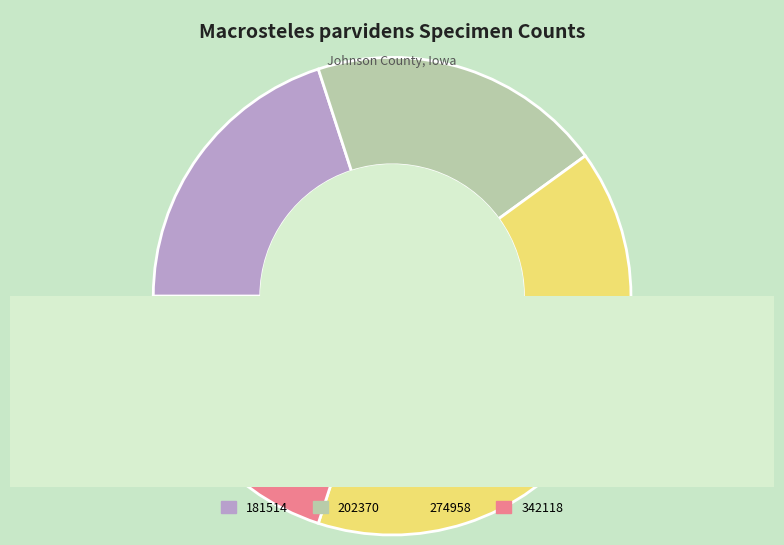

True or false: 202370 accounts for 29% of the total.

False